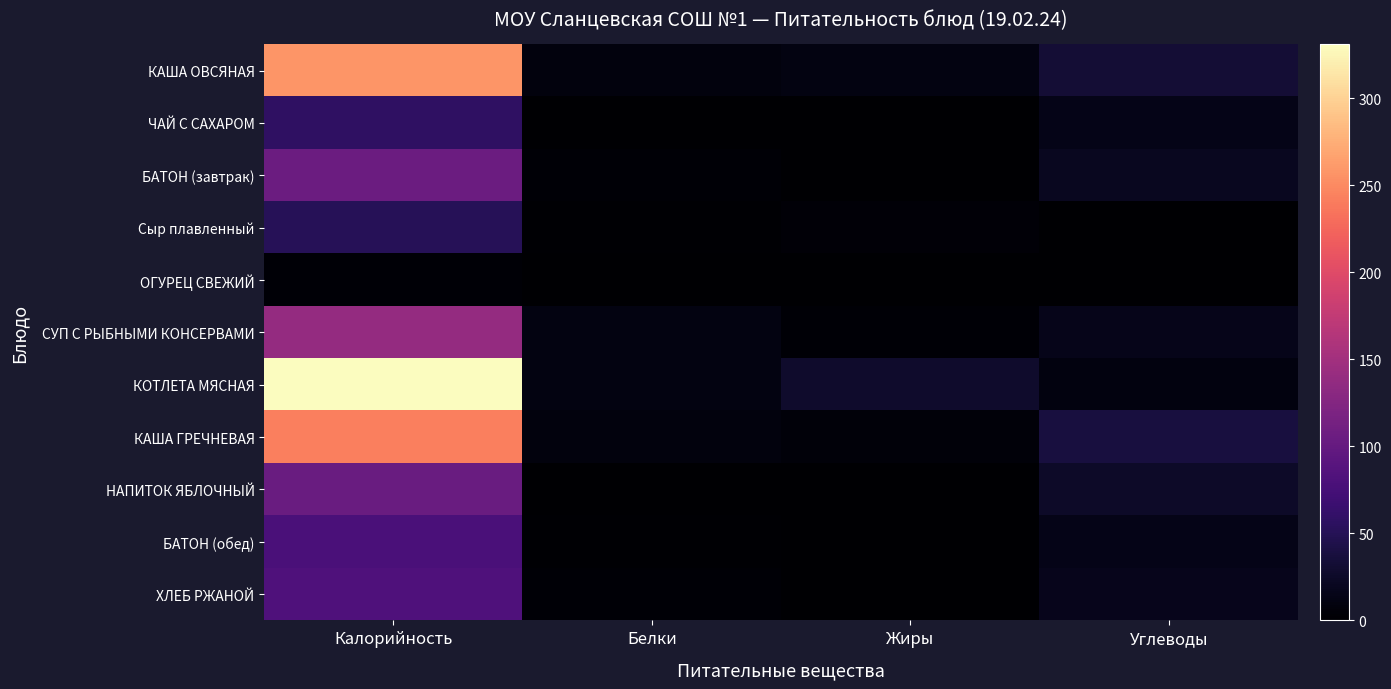

Which series has the largest range (max minus min)?

КОТЛЕТА МЯСНАЯ